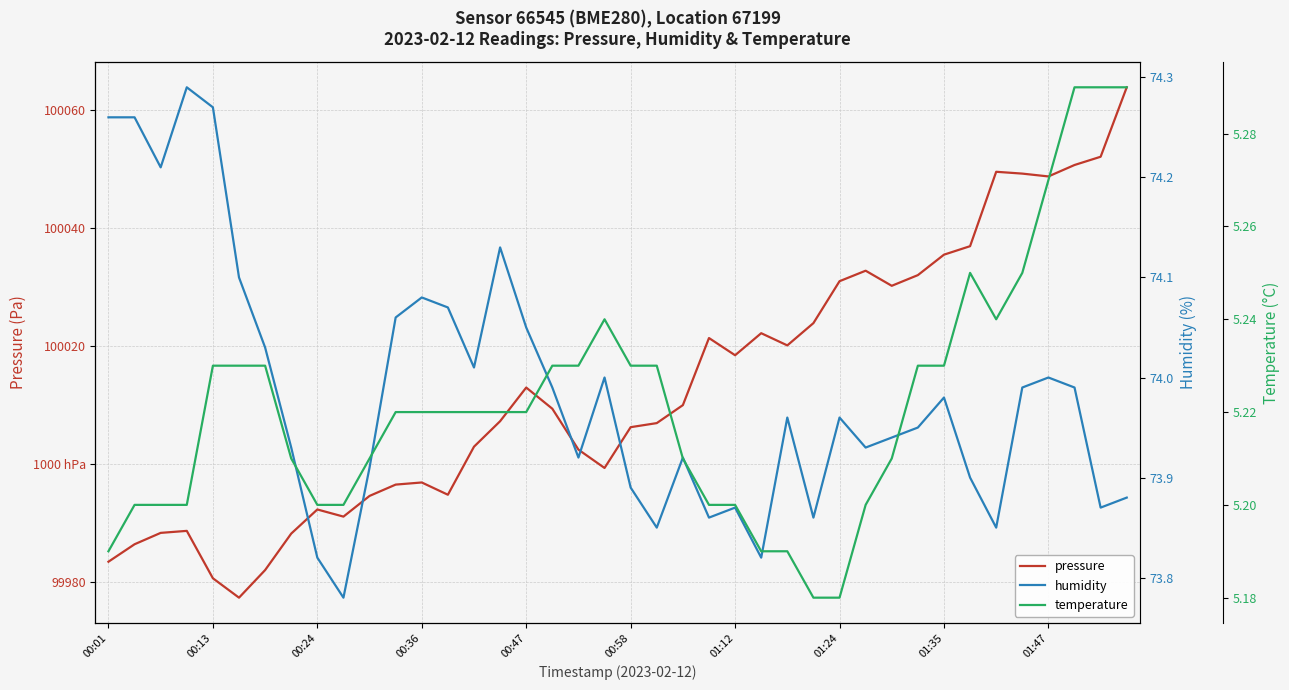

What is the label of the 19th point from the right?

21